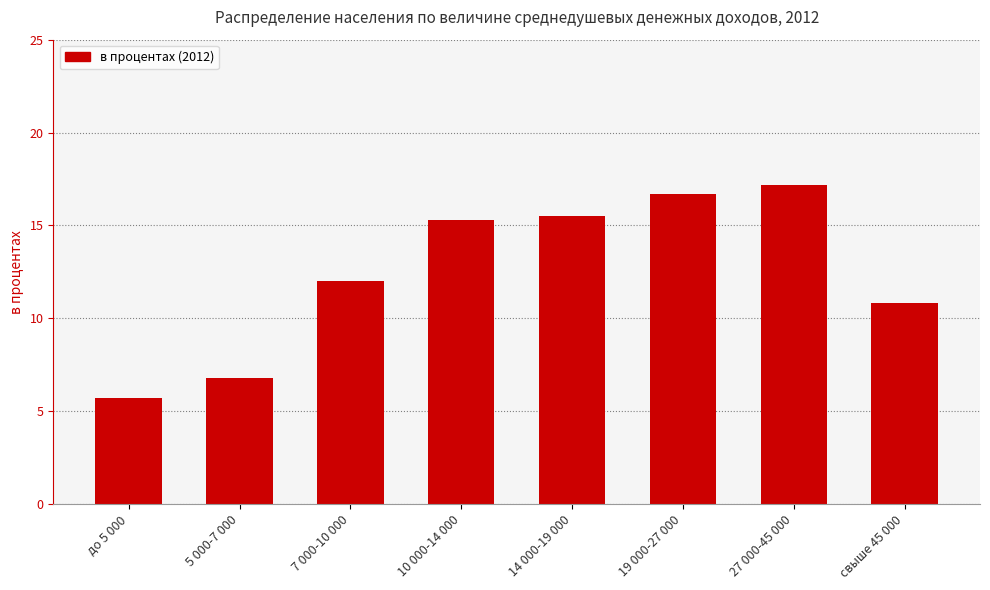

The value at 14 000-19 000 is 7.5. True or false?

False